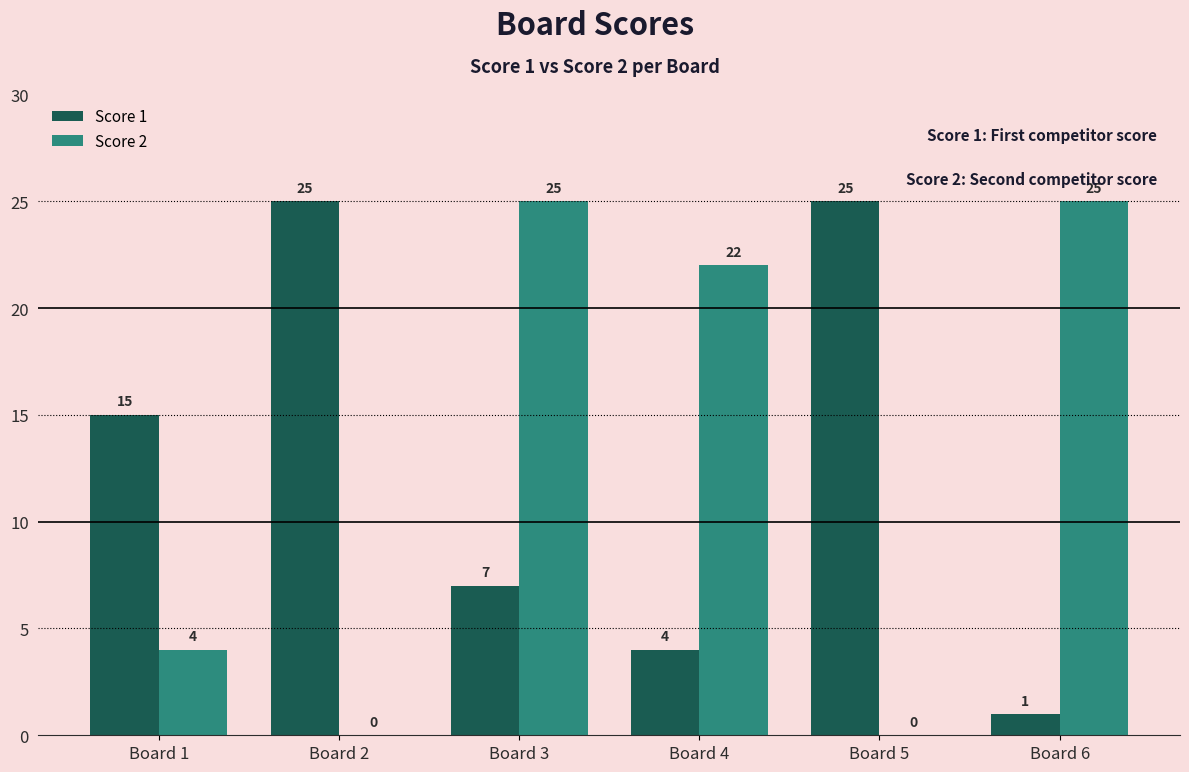

The value of Score 2 at Board 3 is 11. True or false?

False